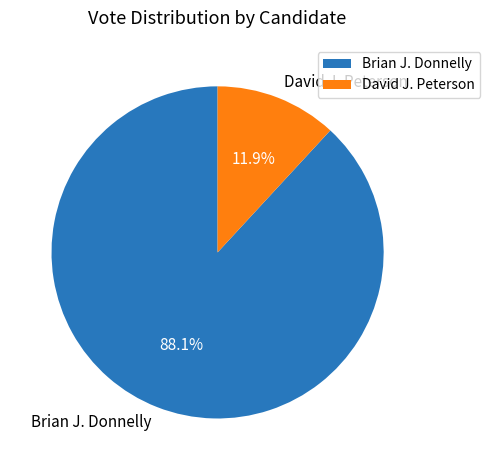

Rank the categories by value from lowest to highest.

David J. Peterson, Brian J. Donnelly